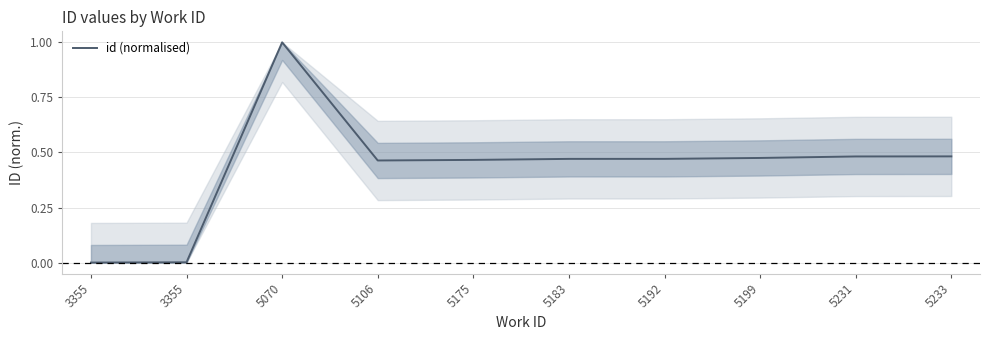

What is the change in value from 3355 to 5192?

+0.5